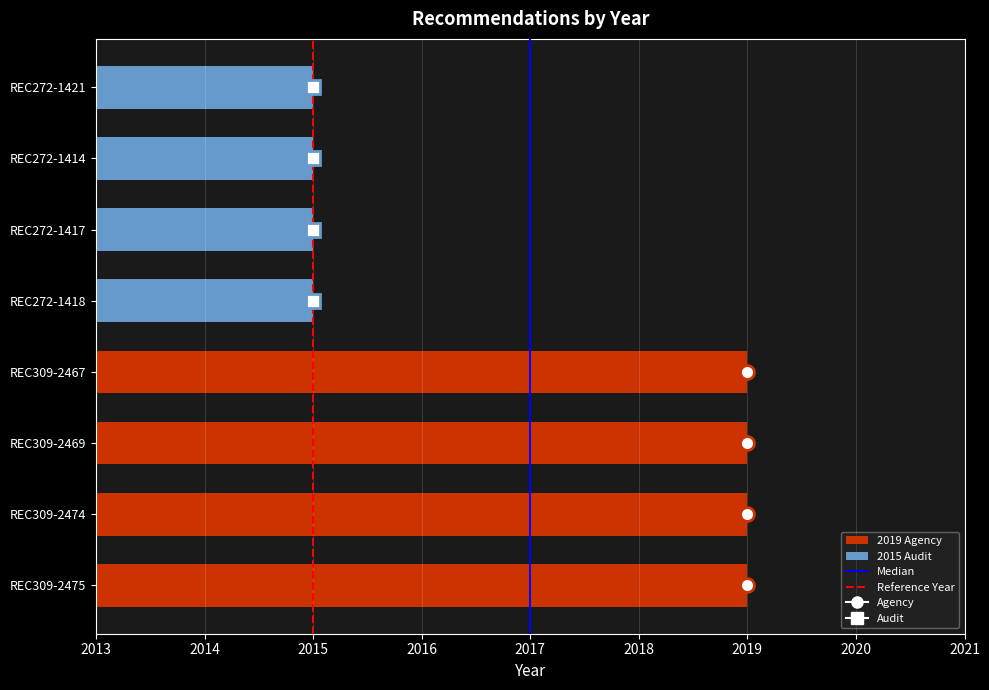

What value does the data have at REC272-1417?

2015